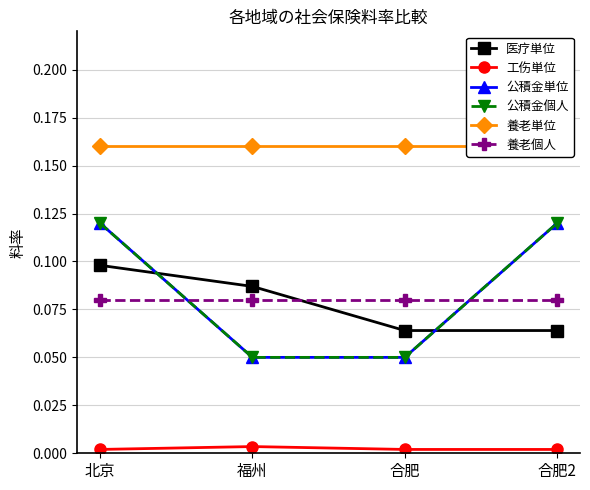

Is this an area chart (filled region under the line)?

No